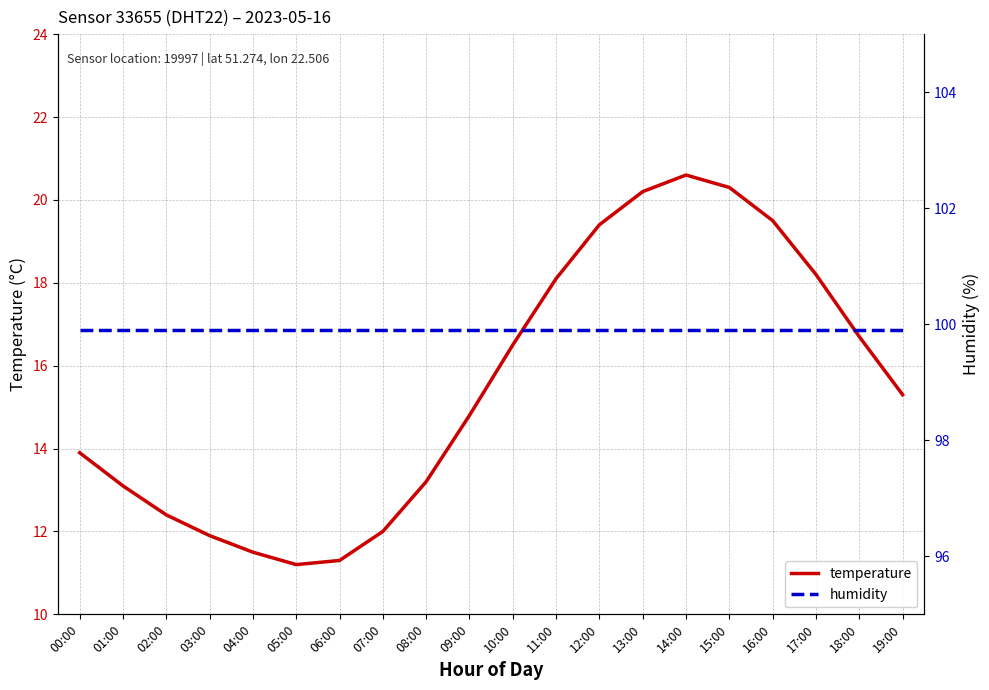

What is the label of the 11th point from the right?

09:00